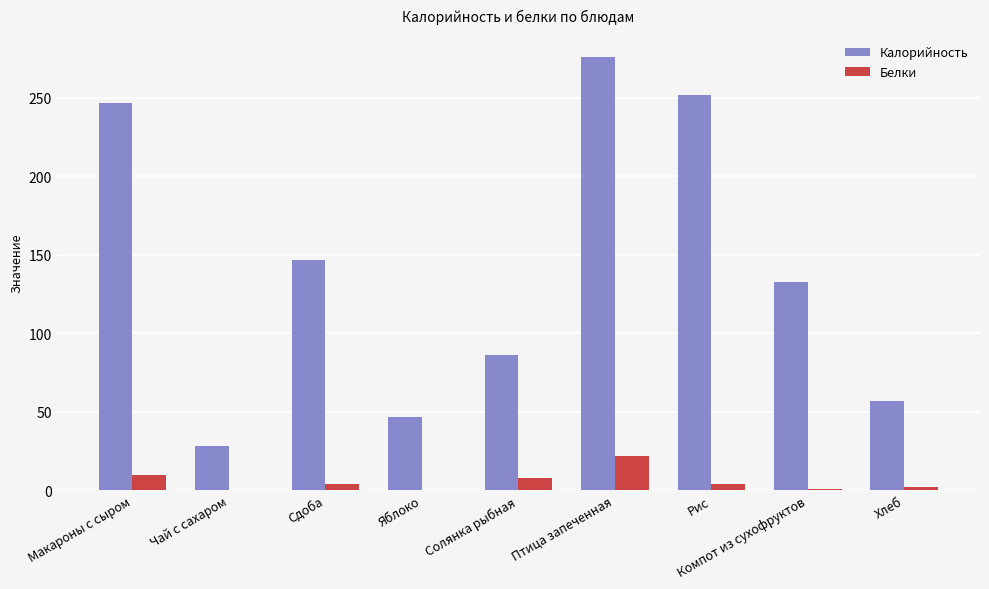

The Калорийность series shows 145.0 at Солянка рыбная. True or false?

False